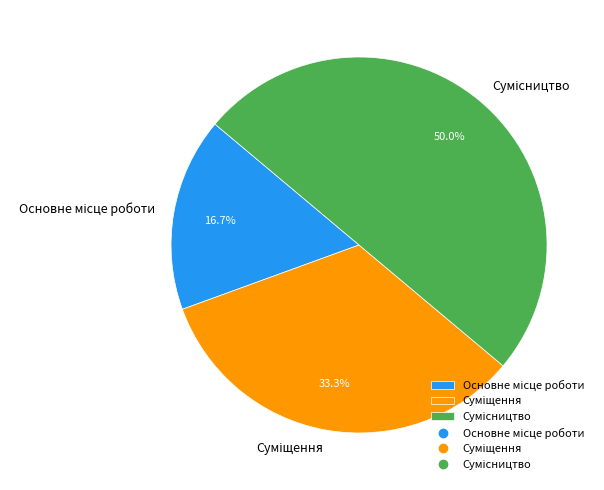

To the nearest percent, what is the average slice percentage?

33%